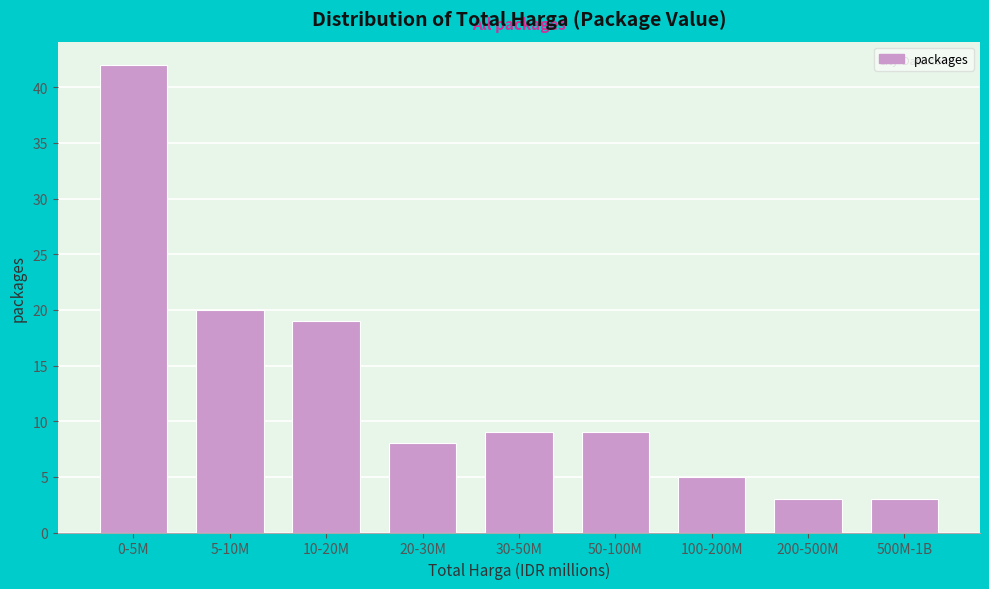

Reading right to left, list all the values displayed in this chart.

500M-1B=3	200-500M=3	100-200M=5	50-100M=9	30-50M=9	20-30M=8	10-20M=19	5-10M=20	0-5M=42